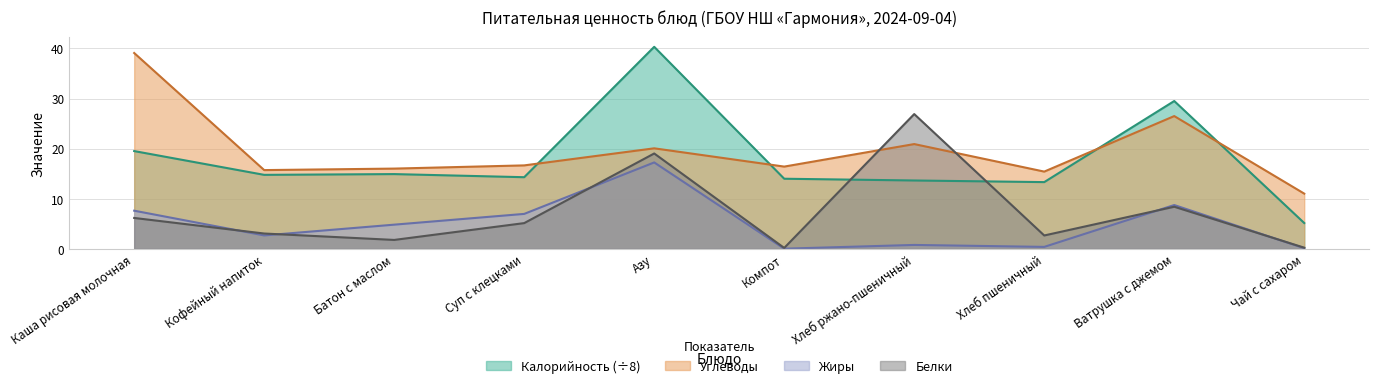

How many categories are shown in the chart?

10